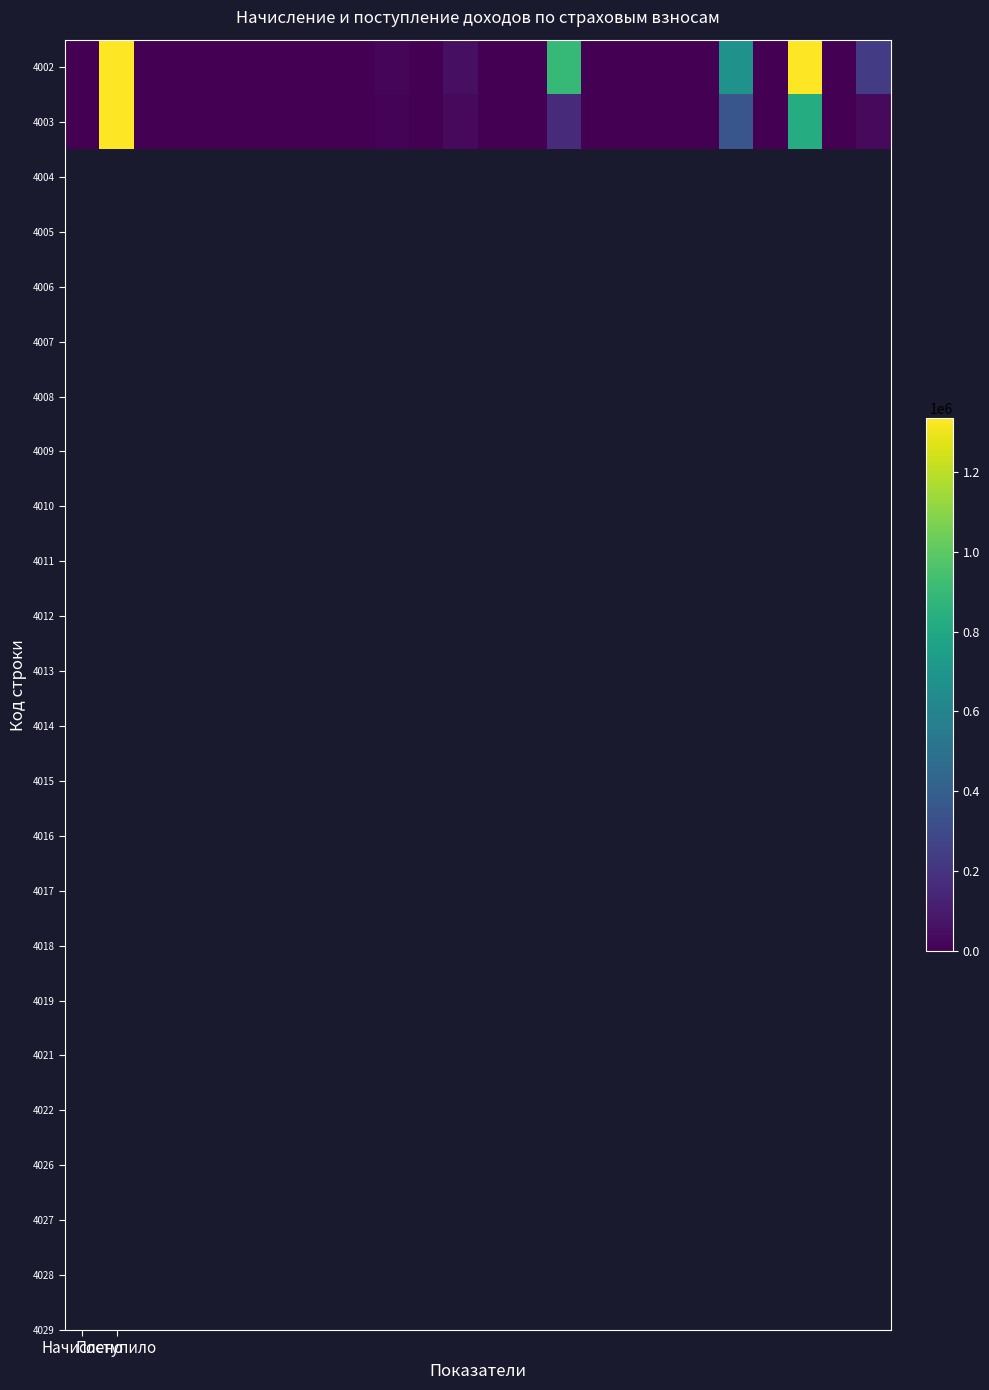

At how many categories does at least one series exceed 5048988?

1